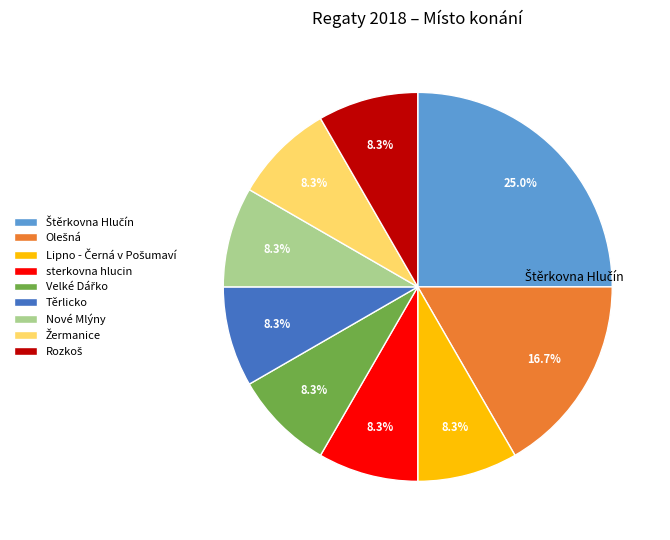

Count the number of slices in the pie.

9